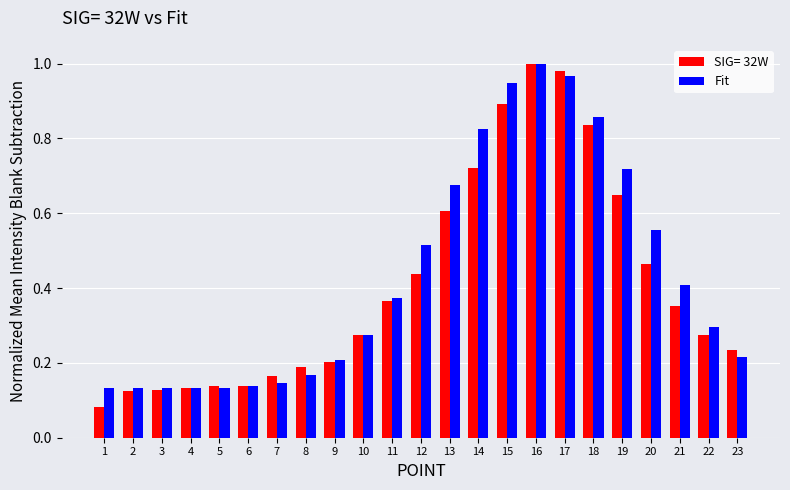

The value of Fit at 17 is 0.7. True or false?

False